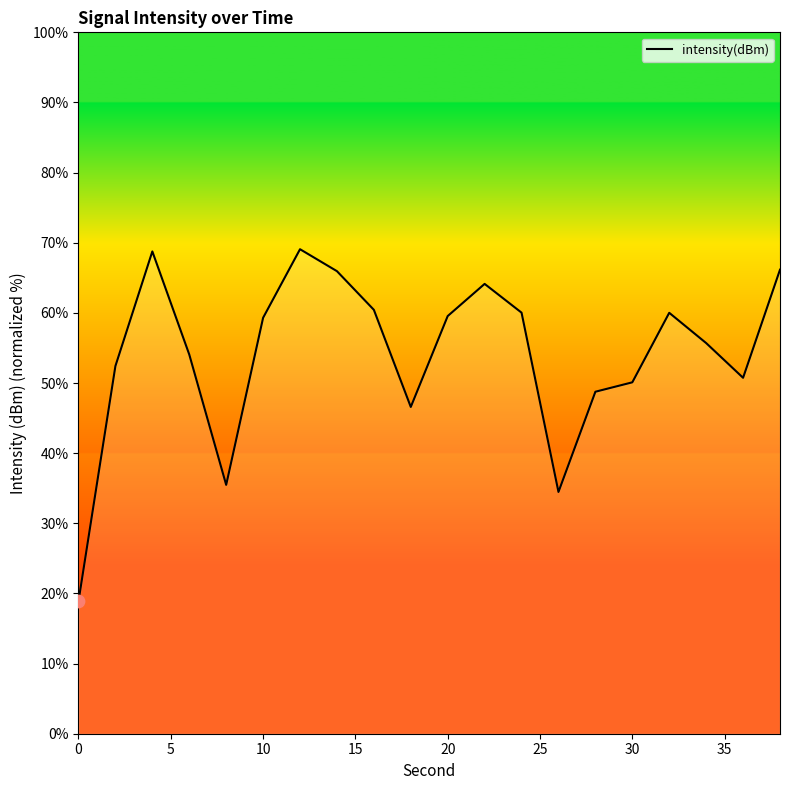

What is the minimum value shown in the chart?

18.9